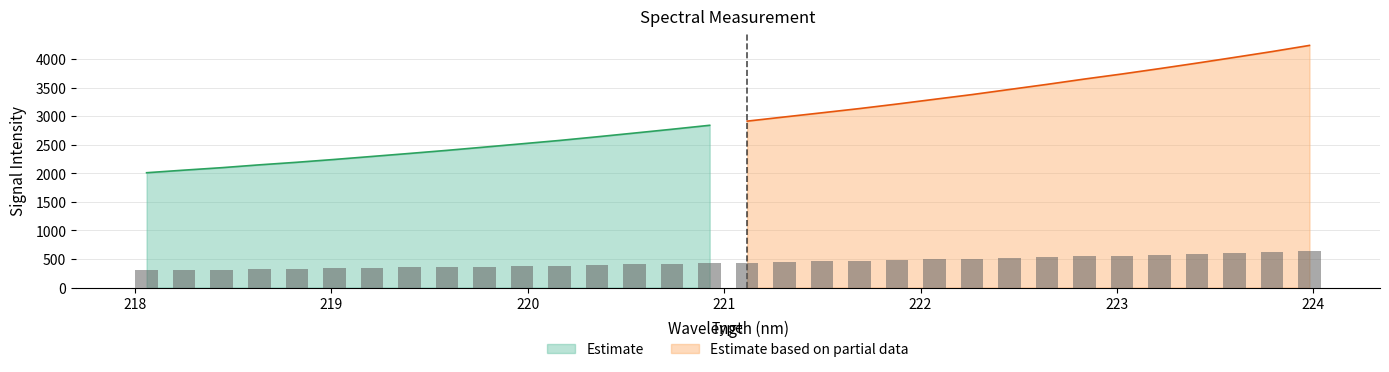

How many values are below 2912?

16